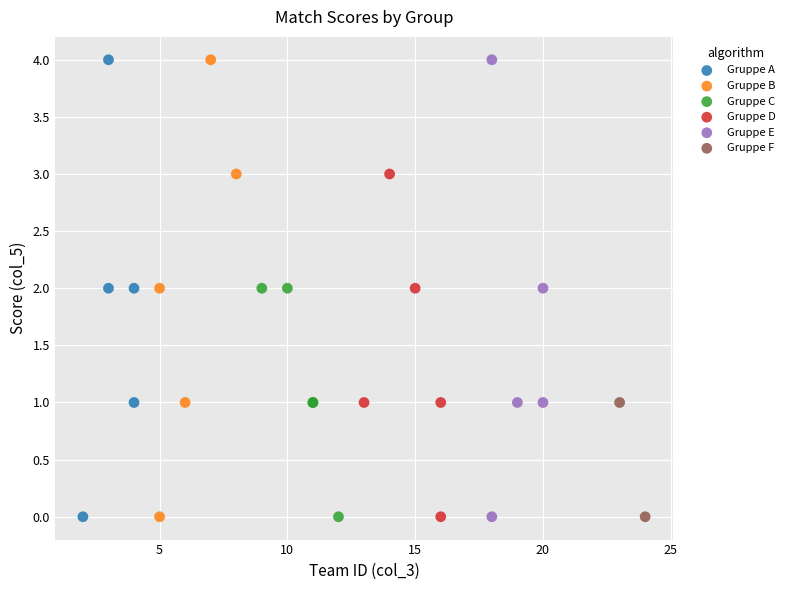

What are all the series names shown in the legend?

Gruppe A, Gruppe B, Gruppe C, Gruppe D, Gruppe E, Gruppe F